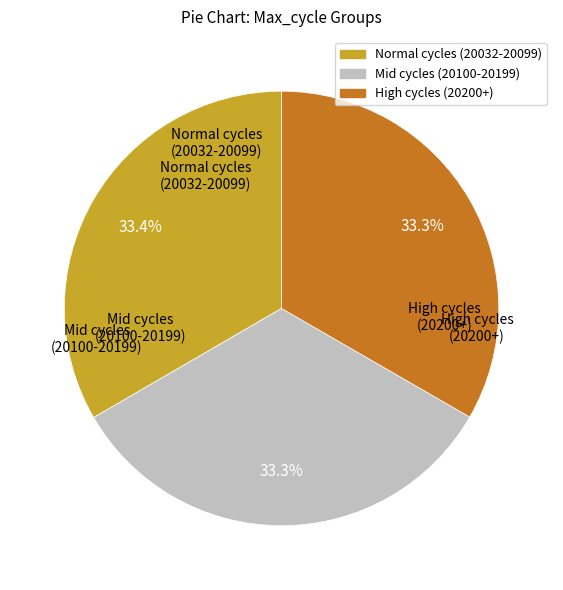

Is there any slice that represents more than half of the pie?

No